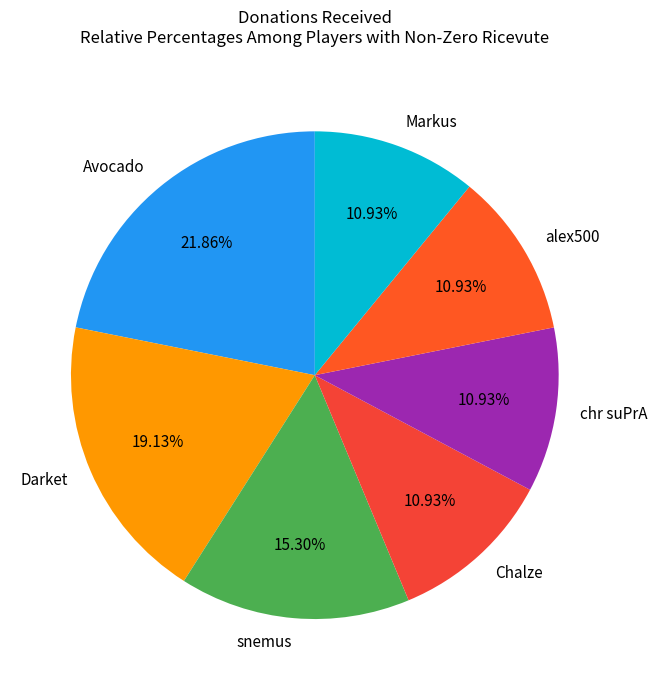

How many segments does this pie chart have?

7